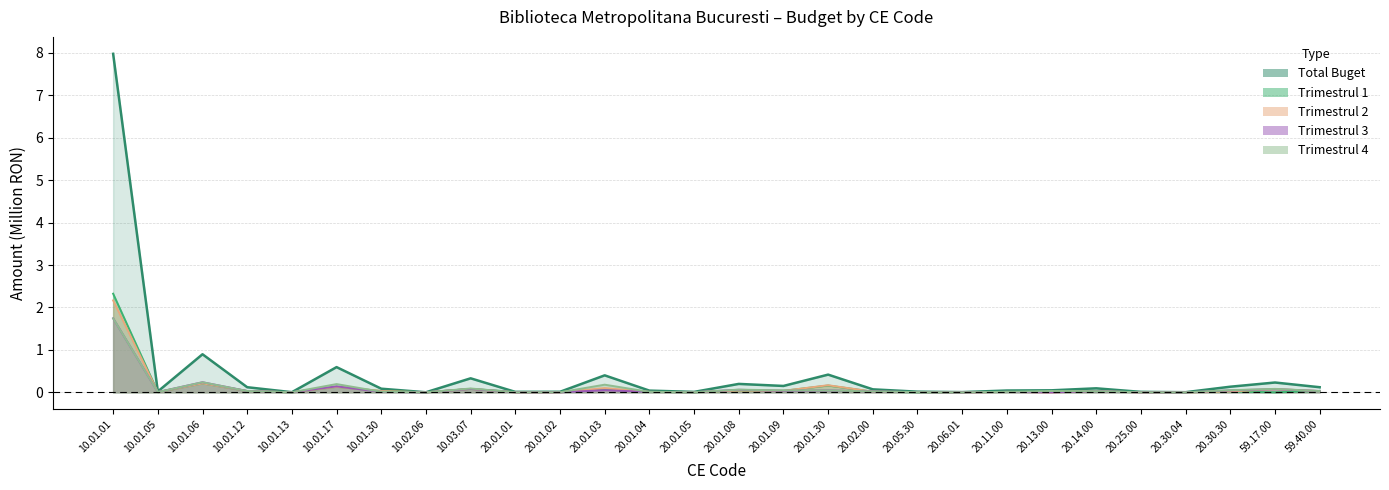

Between 10.01.30 and 10.01.06, which is larger?

10.01.06